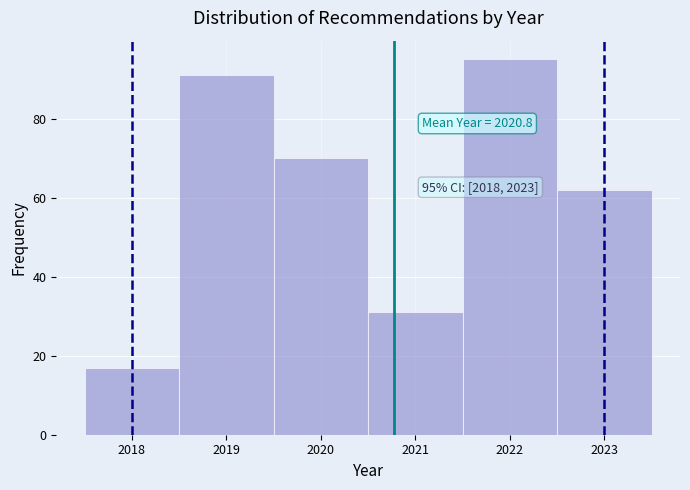

Which range on the x-axis has the tallest bar?

2021.5 to 2022.5